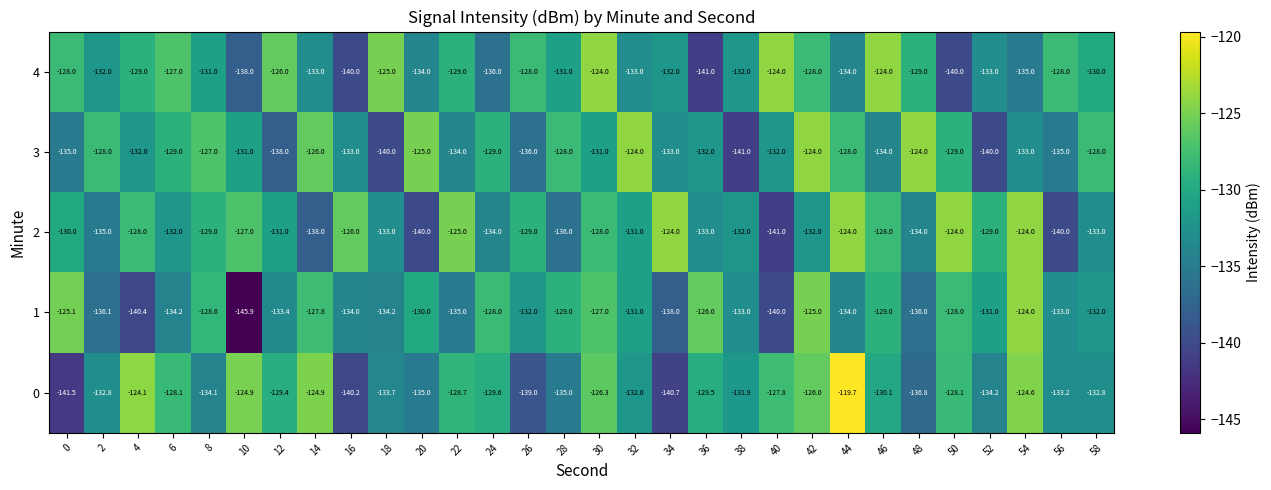

What is the difference between the highest and lowest values at 48?

12.8